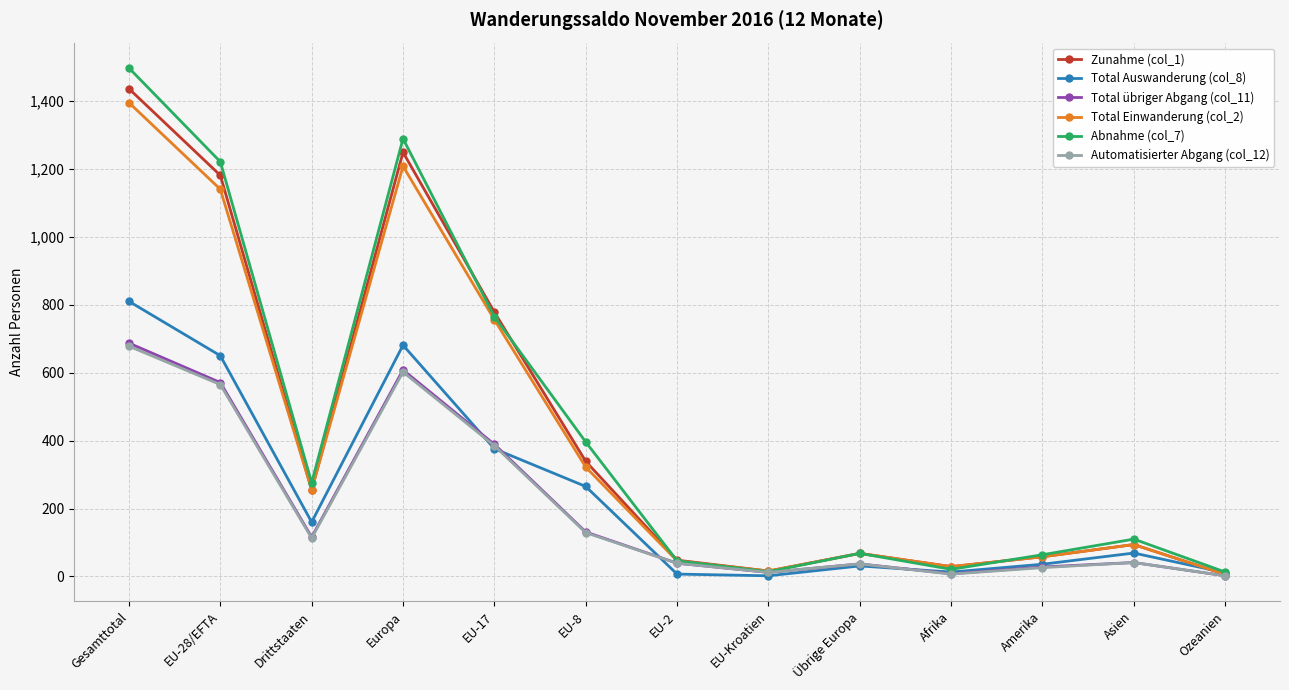

Does the chart display data point markers on the line(s)?

Yes